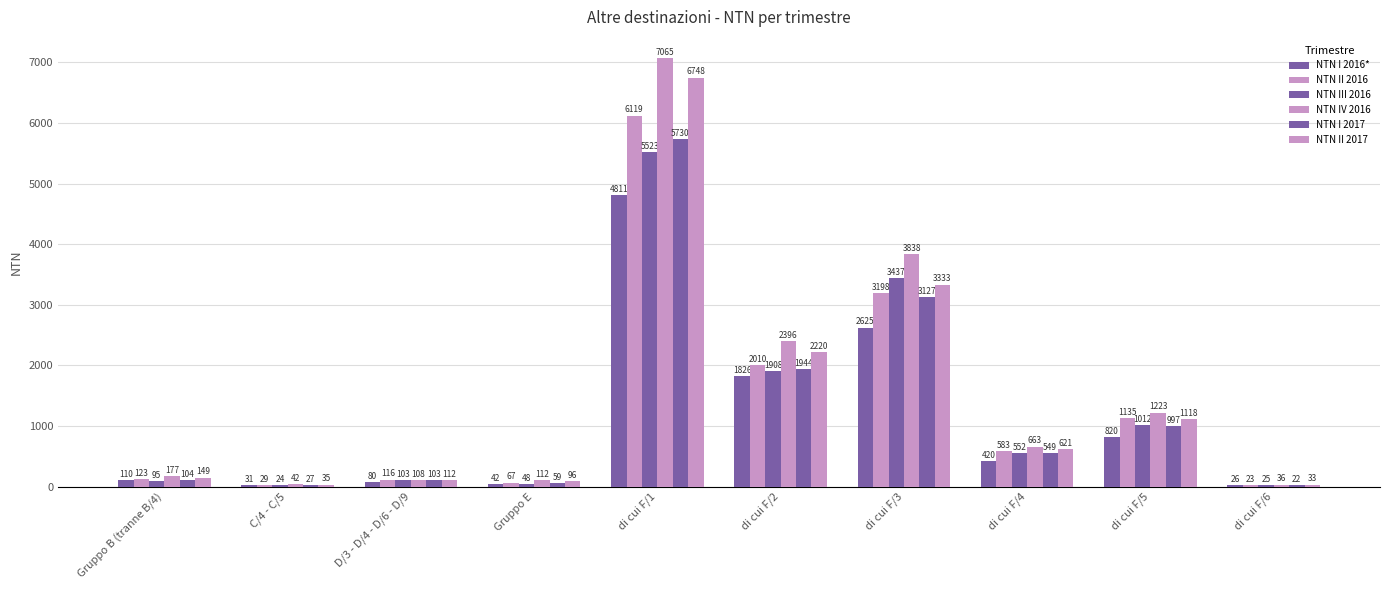

At which label is NTN III 2016 closest to 2773?

di cui F/3